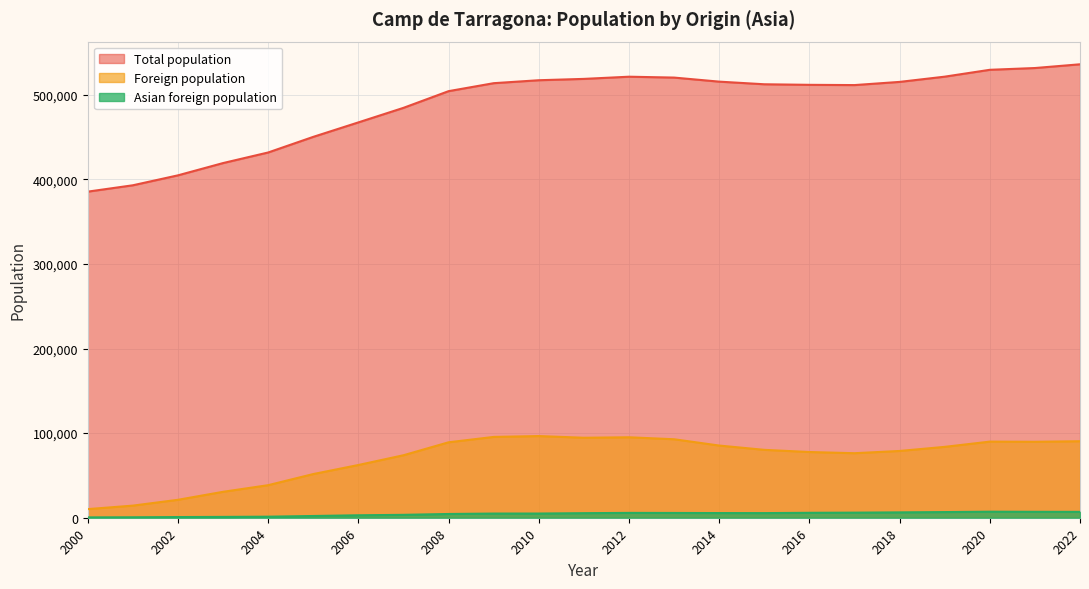

Which series has the widest spread of values?

Total population